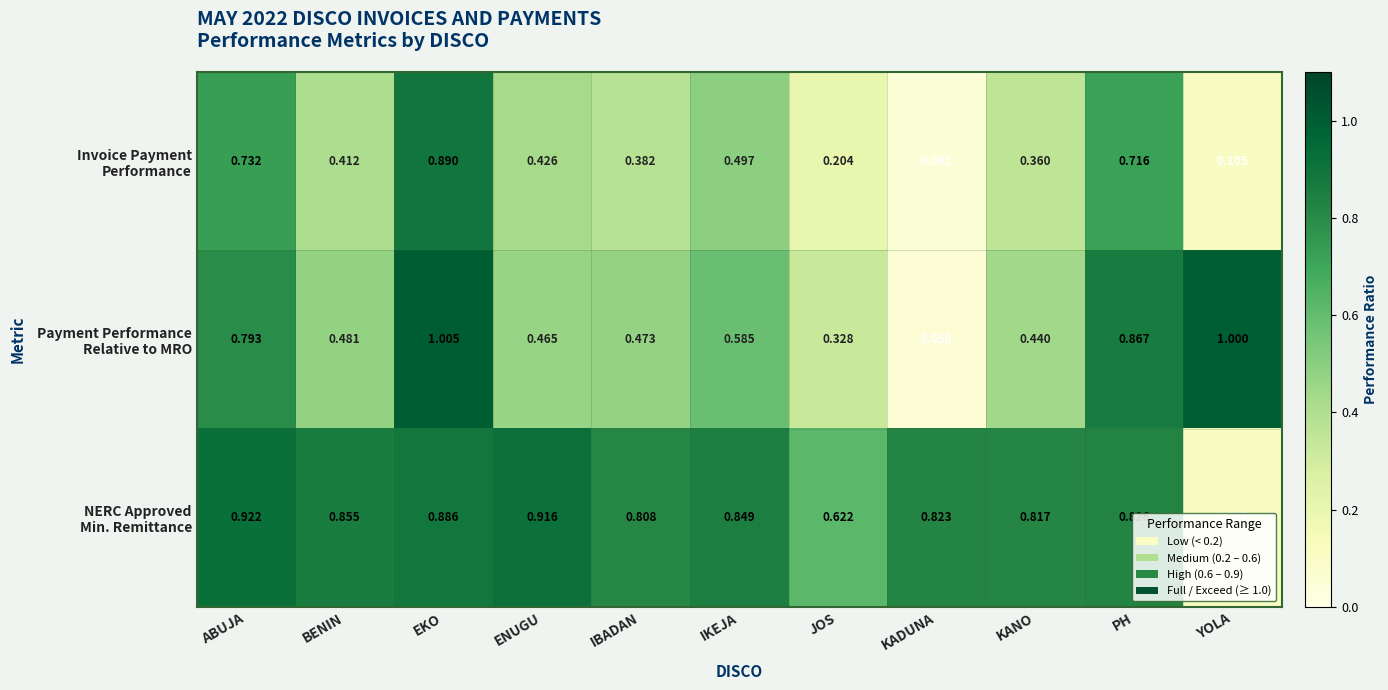

At which category is the sum across all series the highest?

EKO